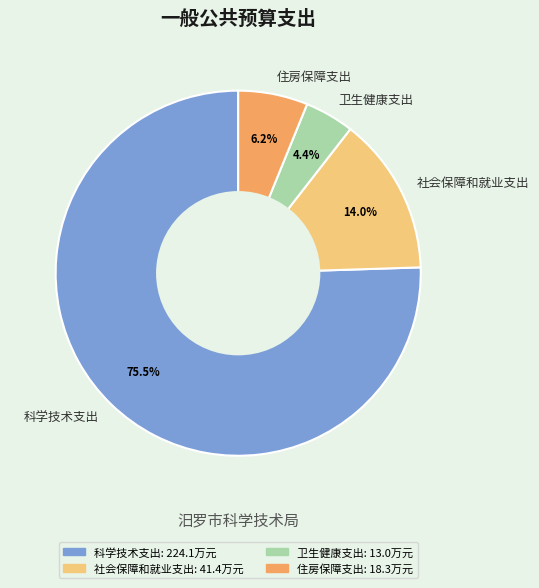

Which slice is the largest?

科学技术支出